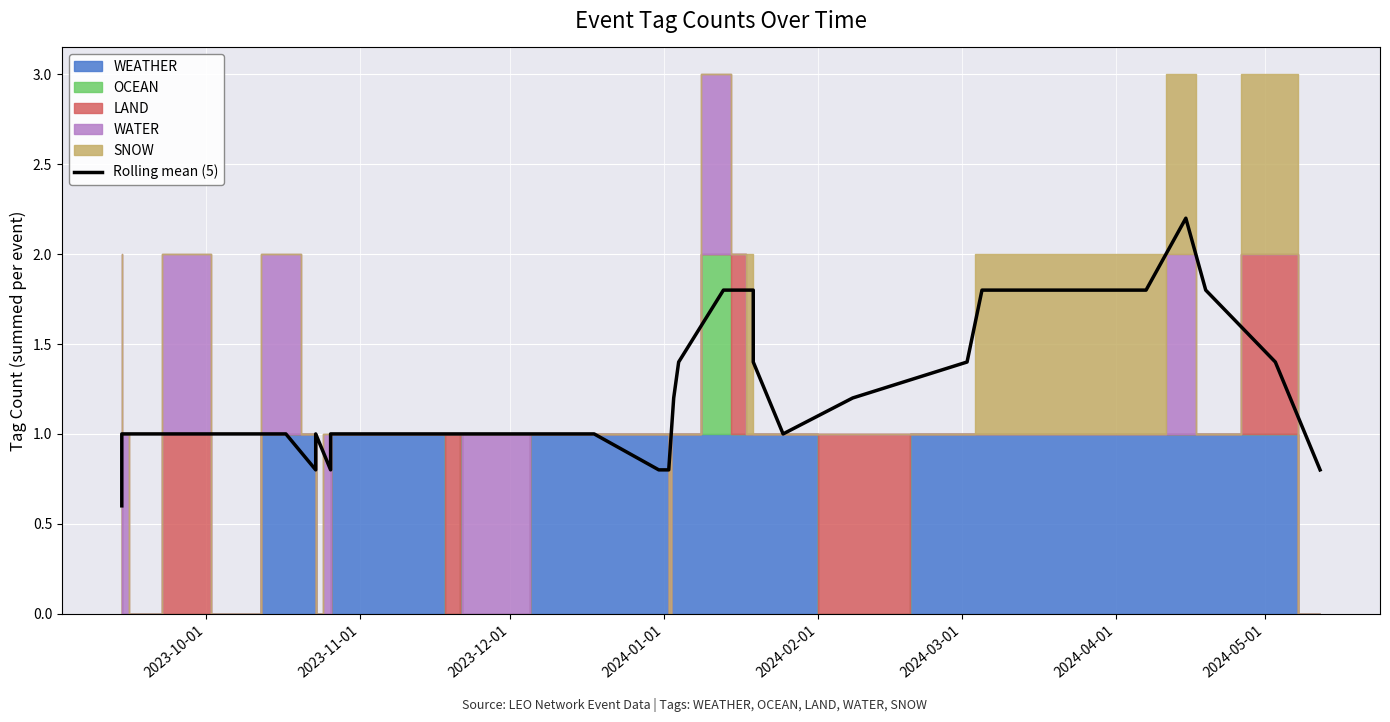

How many interior local valleys (lower than both neighbors) does the data have?

3